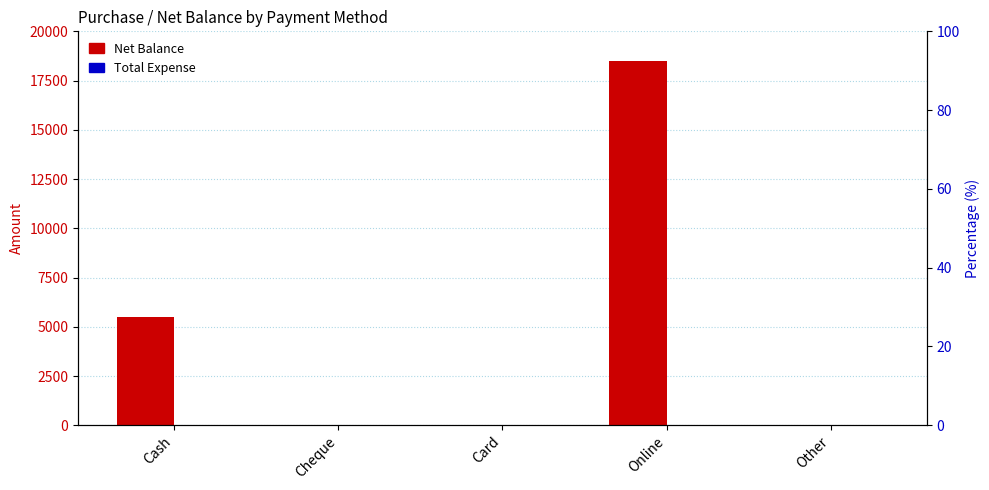

Rank the series by their average value, from highest to lowest.

Net Balance, Total Expense